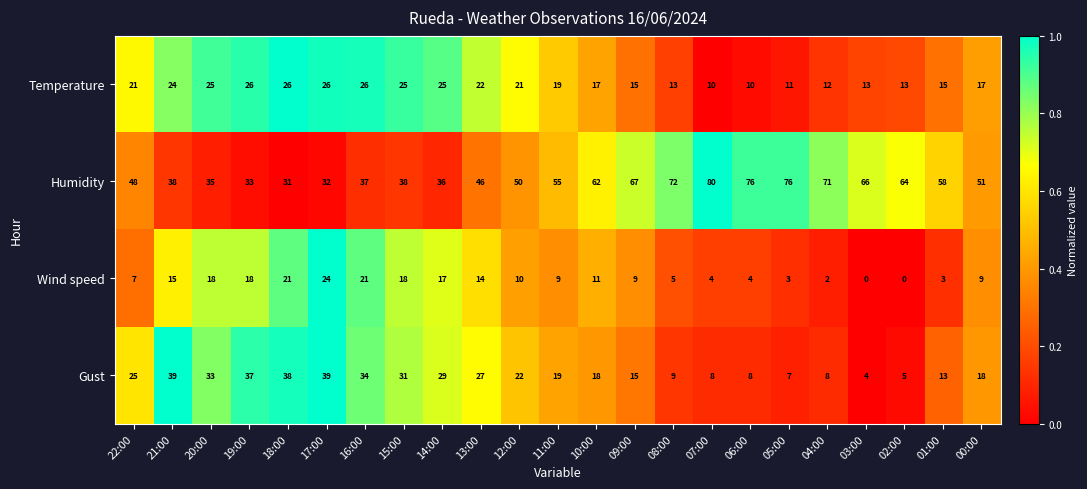

What is the sum of all Wind speed values?

242